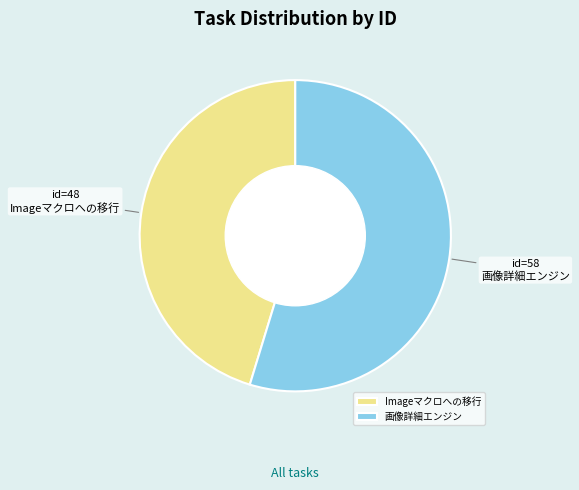

Rank the categories by value from highest to lowest.

画像詳細エンジン, Imageマクロへの移行